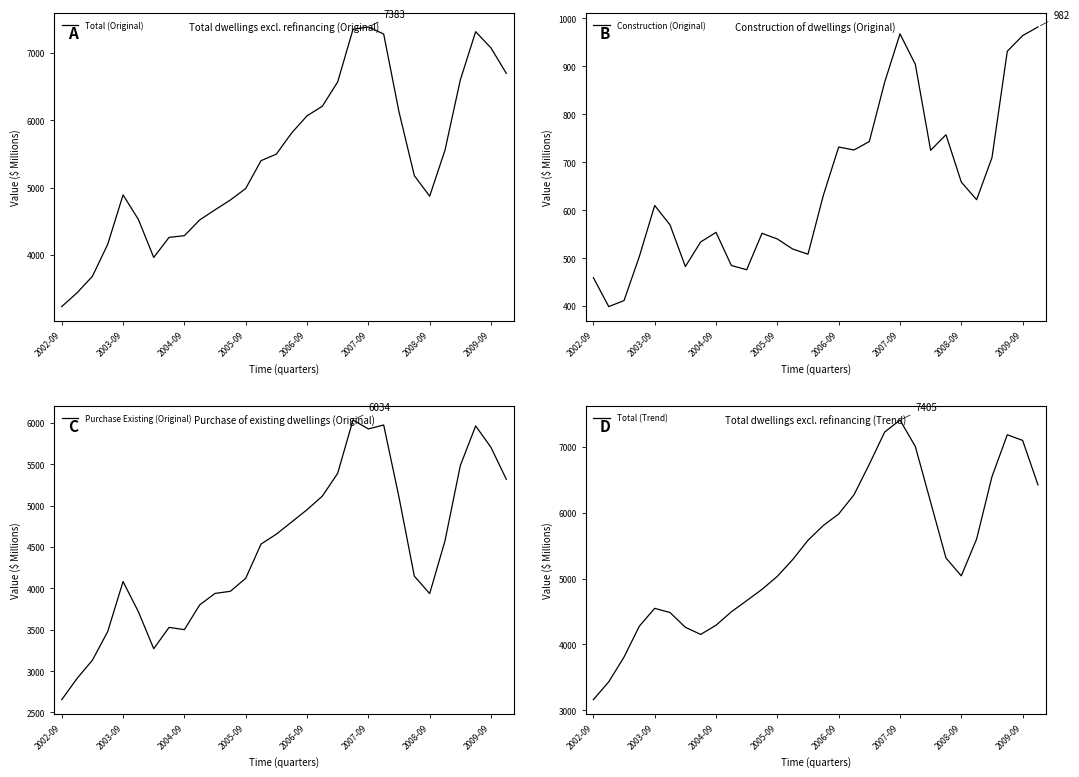

At which label does Total (Original) reach its minimum?

2002-09